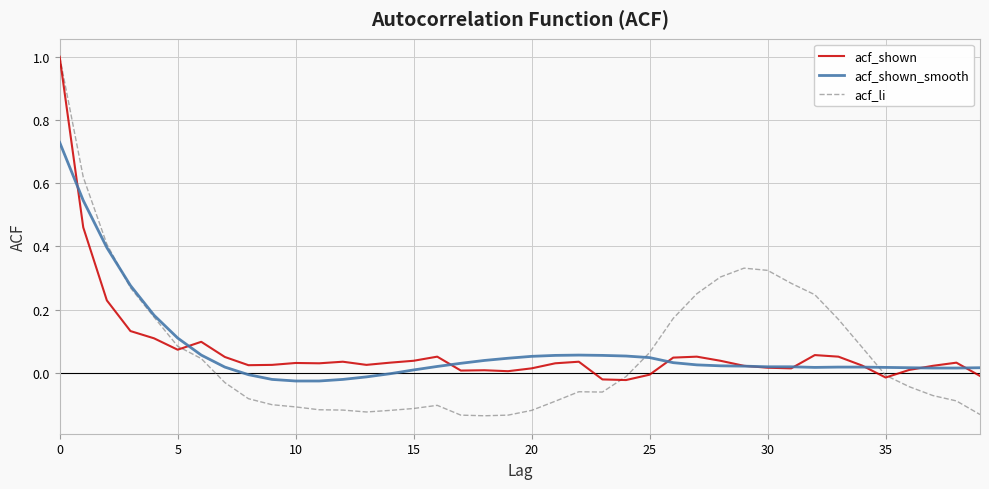

What is the maximum value for acf_shown?

1.0